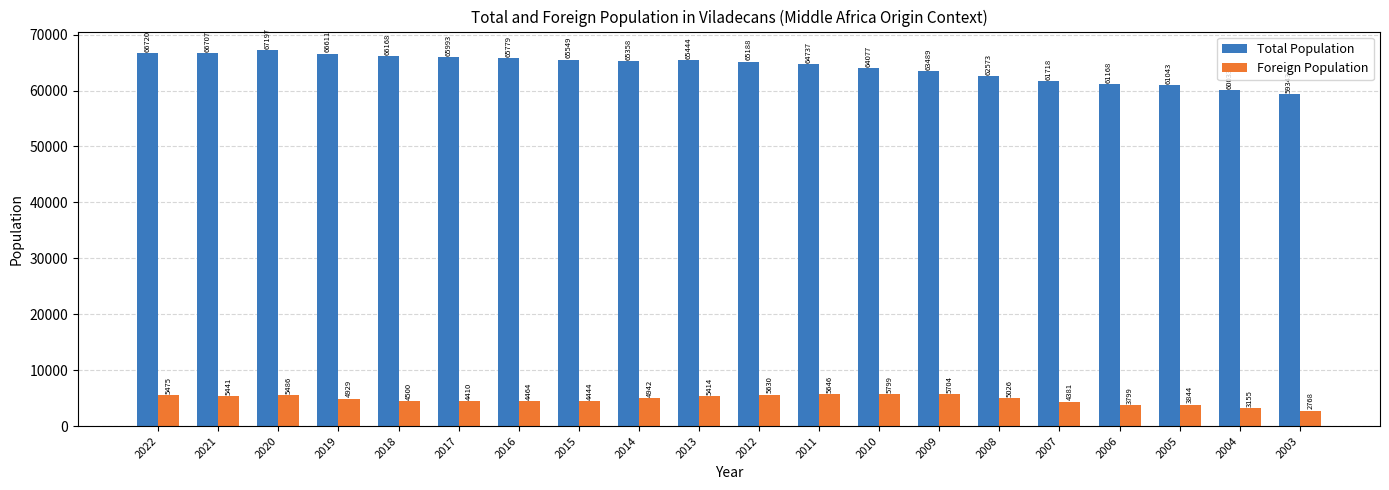

What is the average value of the Total Population series?

64245